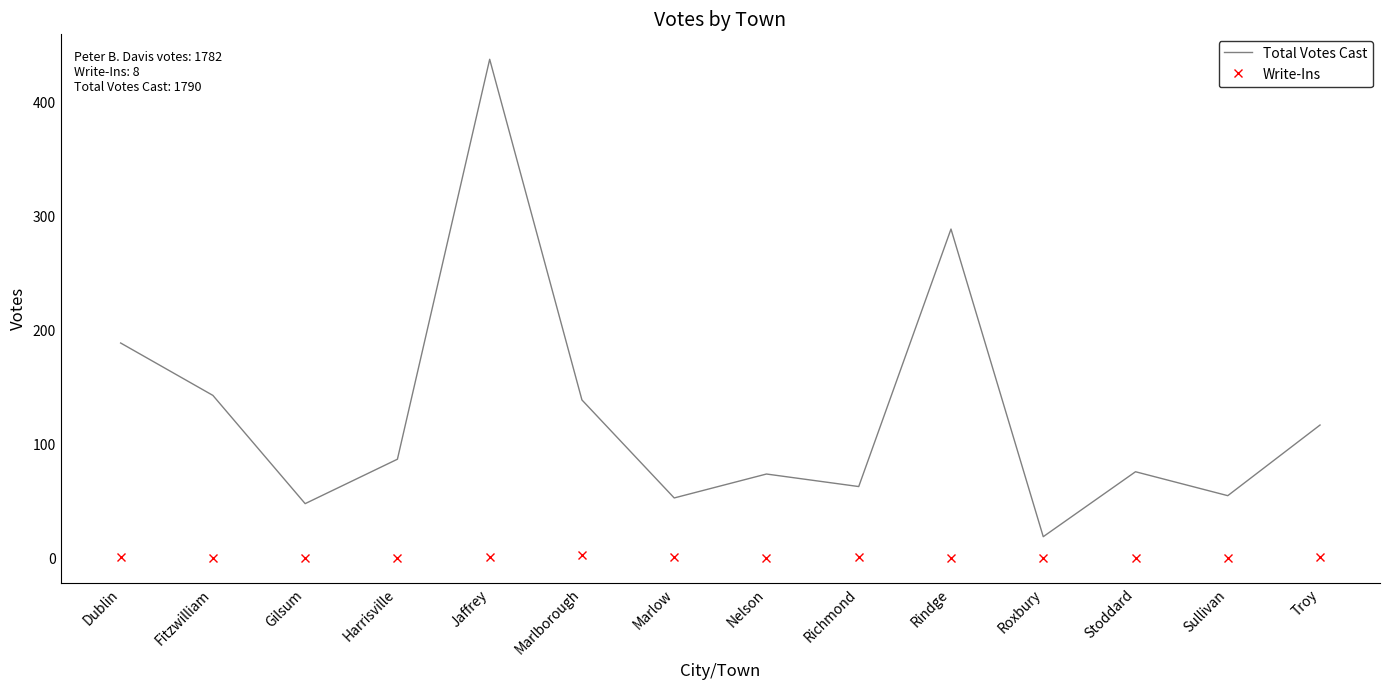

What are all the series names shown in the legend?

Total Votes Cast, Write-Ins